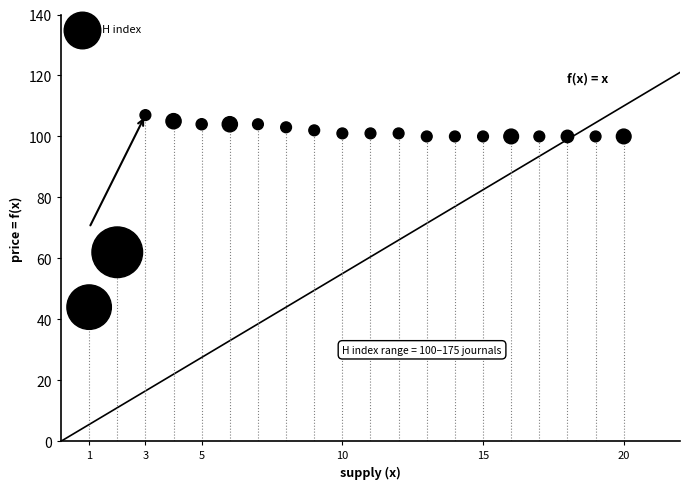

What Y value in the scatter plot is closest to 75?

62